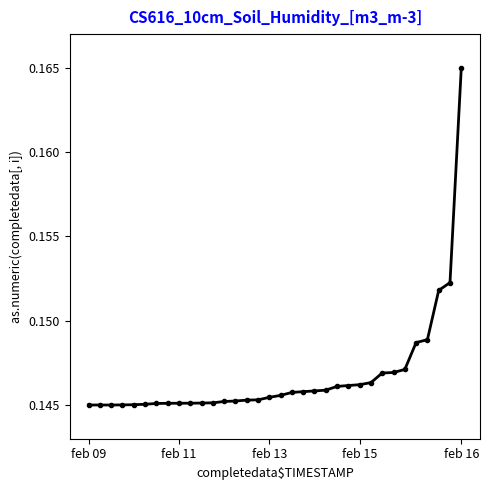

What is the sum of all values?

5.0